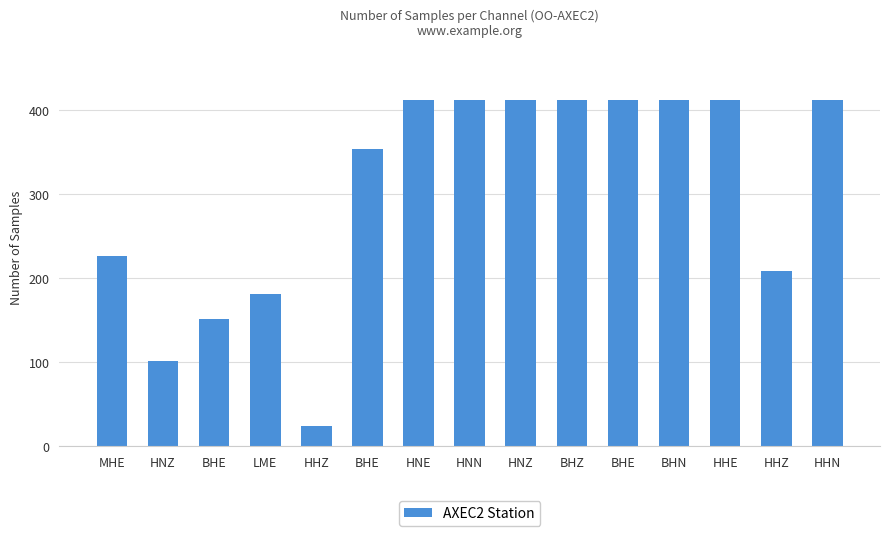

How many values are below 412?

7